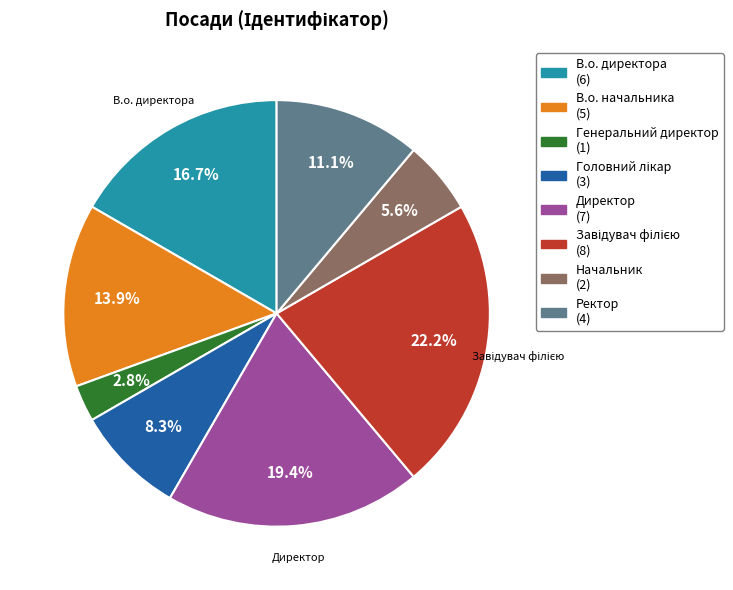

Does any single category account for the majority?

No